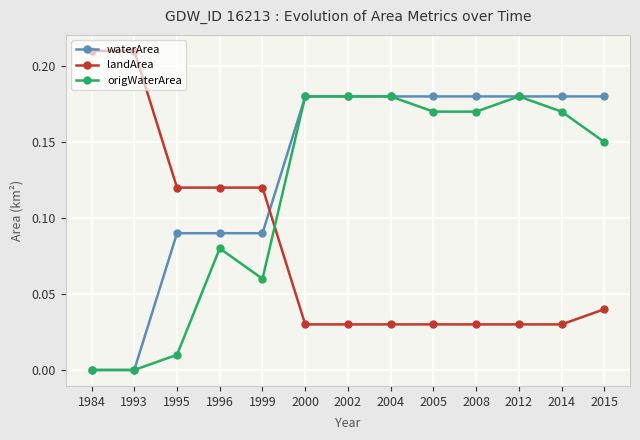

Between which two adjacent categories do landArea and origWaterArea first intersect?

1999 and 2000